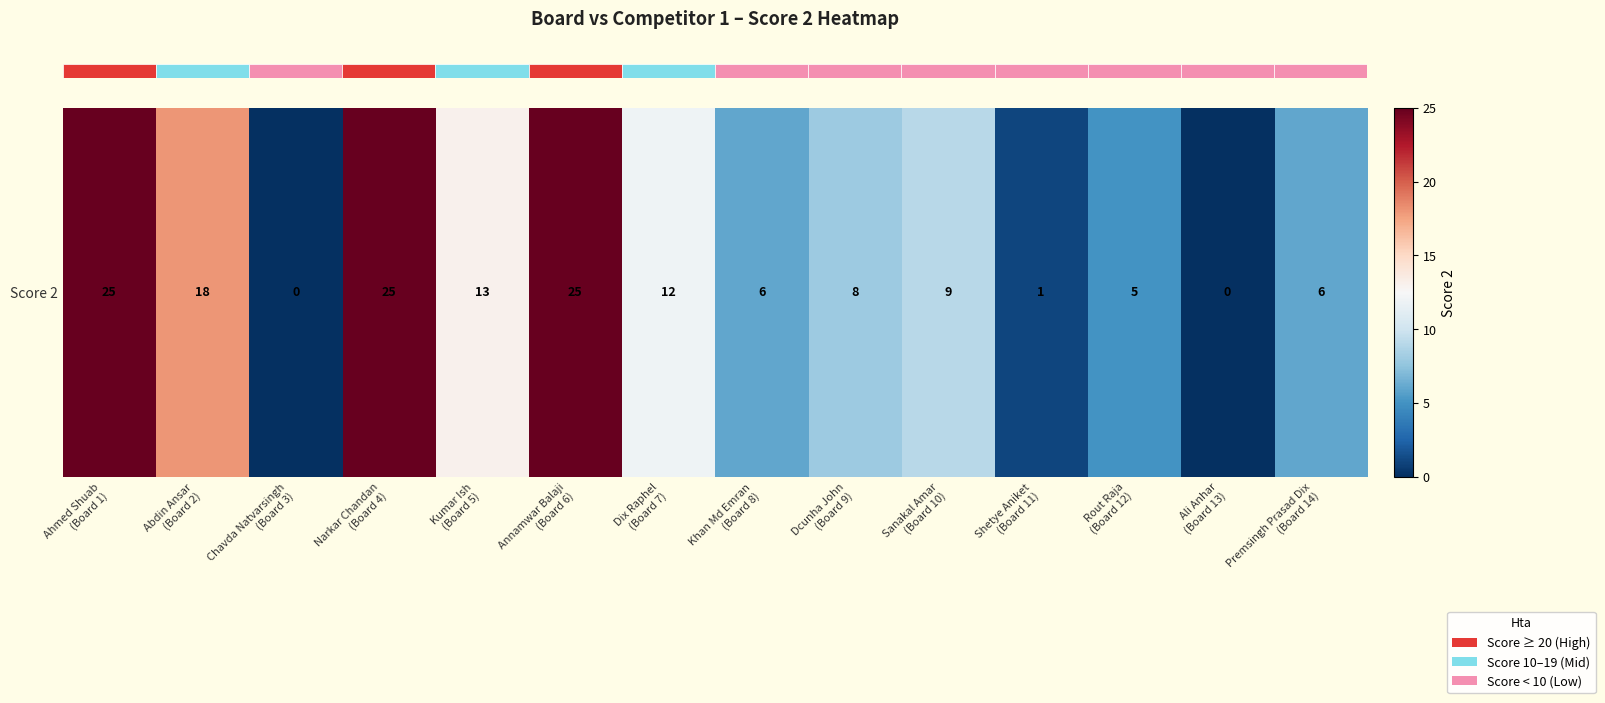

What is the sum of all values?

153